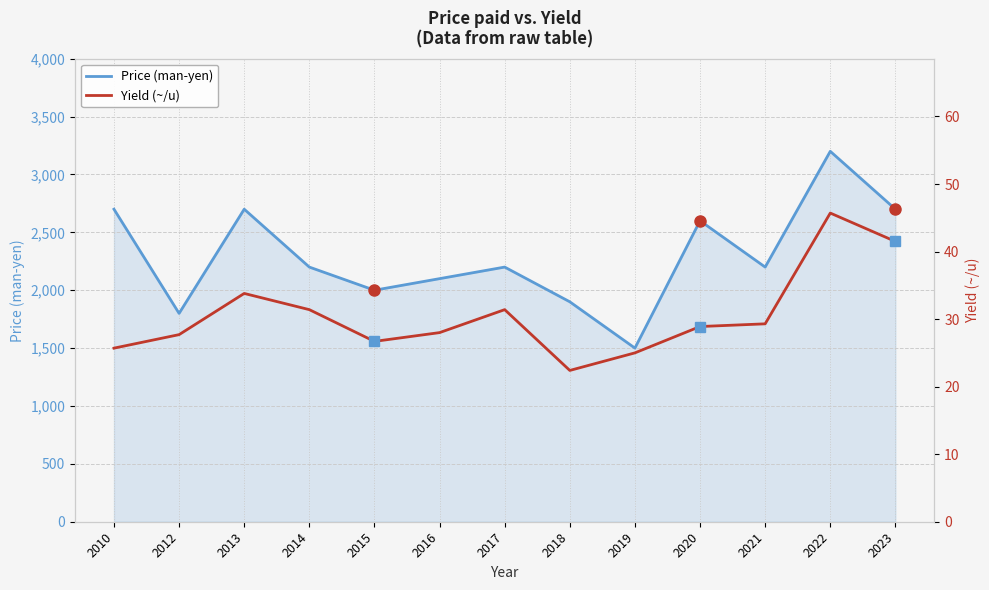

How many lines are shown in the chart?

2